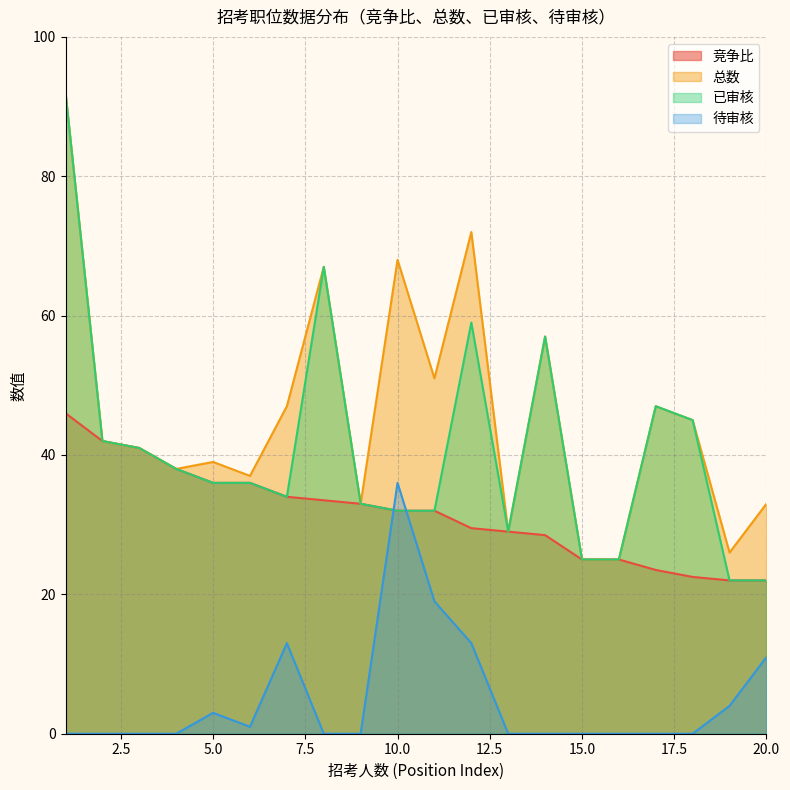

Which has a higher value, 15 or 10?

10